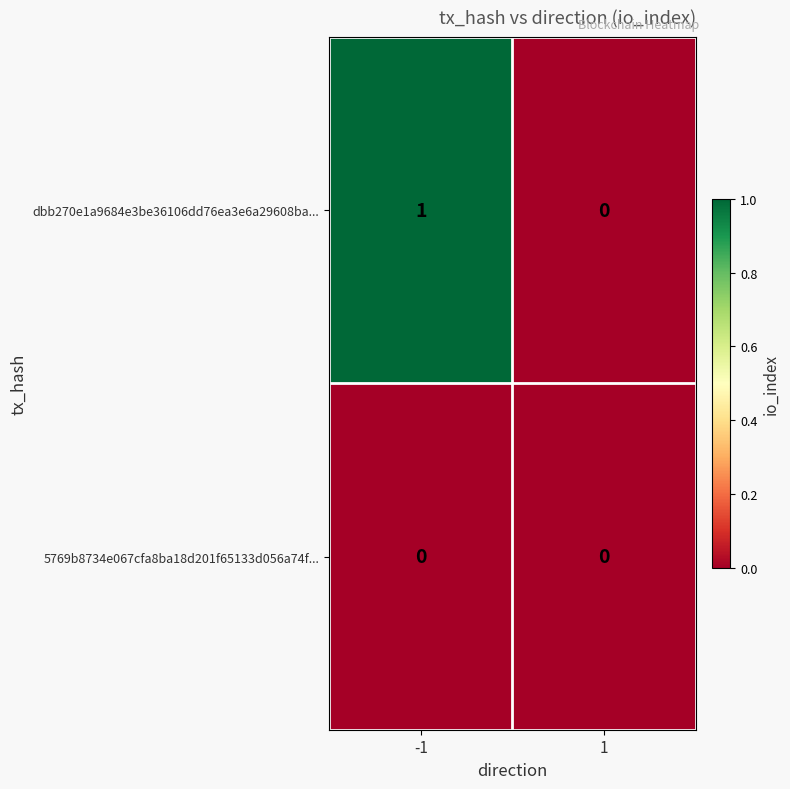

Between -1 and 1, which series saw the biggest shift?

dbb270e1a9684e3be36106dd76ea3e6a29608ba...